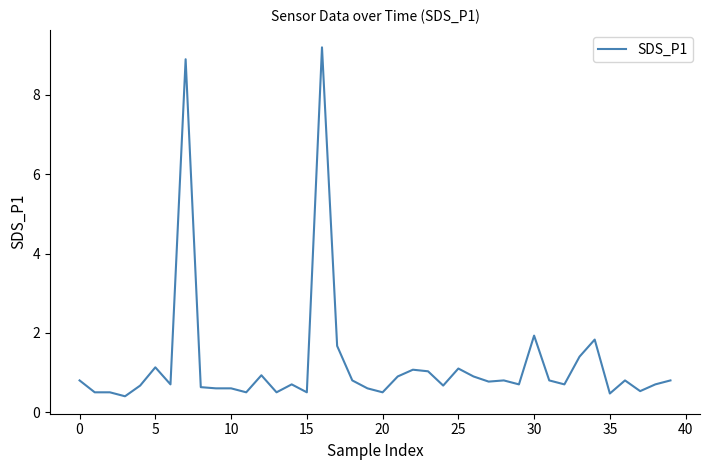

What is the maximum value shown in the chart?

9.2